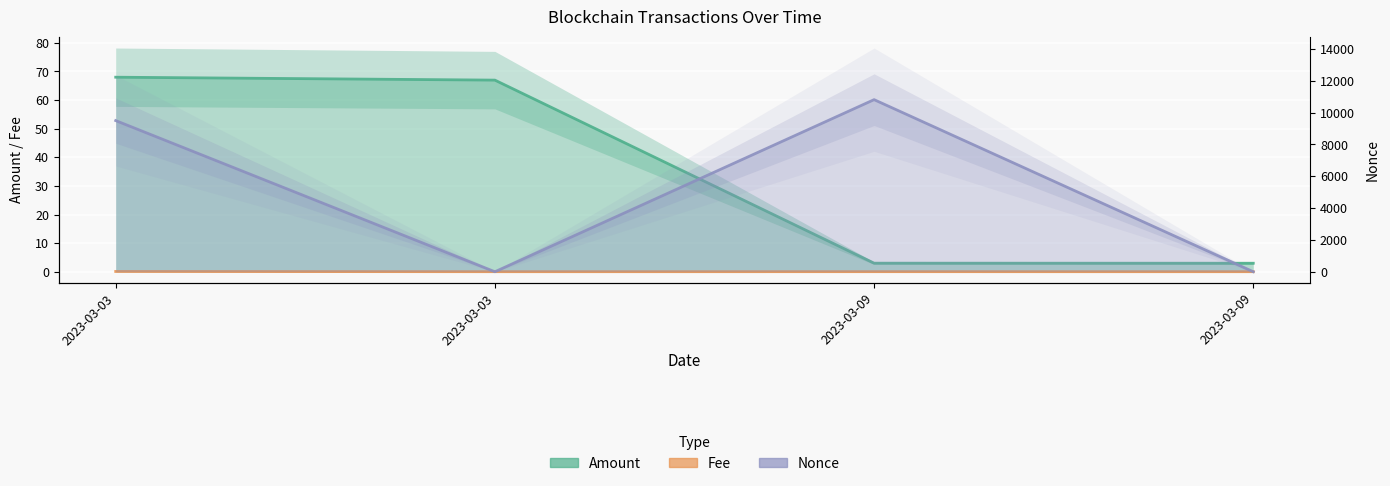

What are all the series names shown in the legend?

Amount, Fee, Nonce